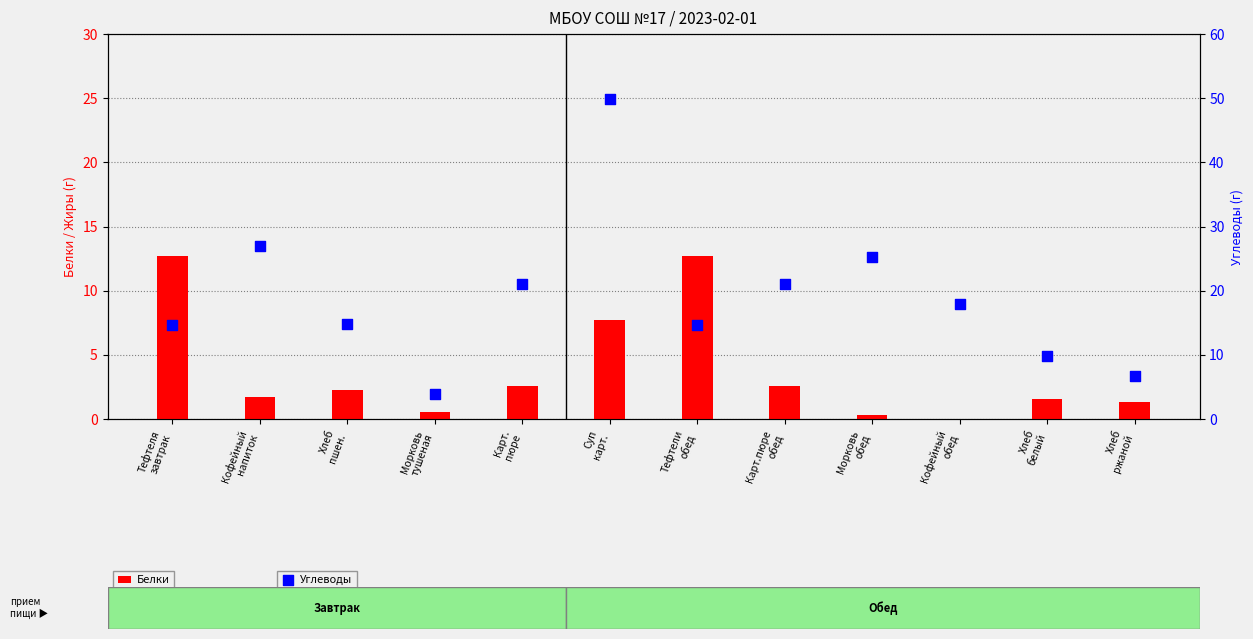

Which series contains the highest Y value?

Углеводы